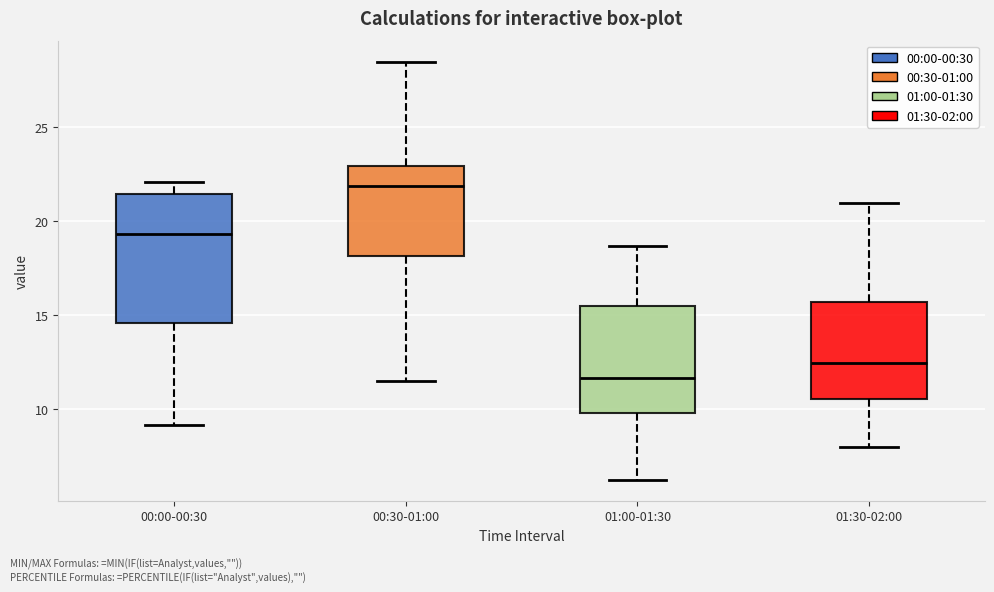

Which box is the tallest, from its lower edge to its upper edge?

00:00-00:30